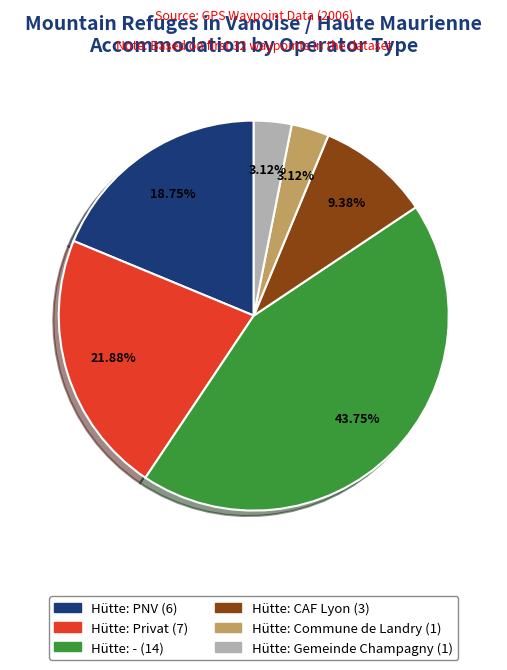

Do Hütte: Gemeinde Champagny and Hütte: CAF Lyon together represent more than half of the pie?

No